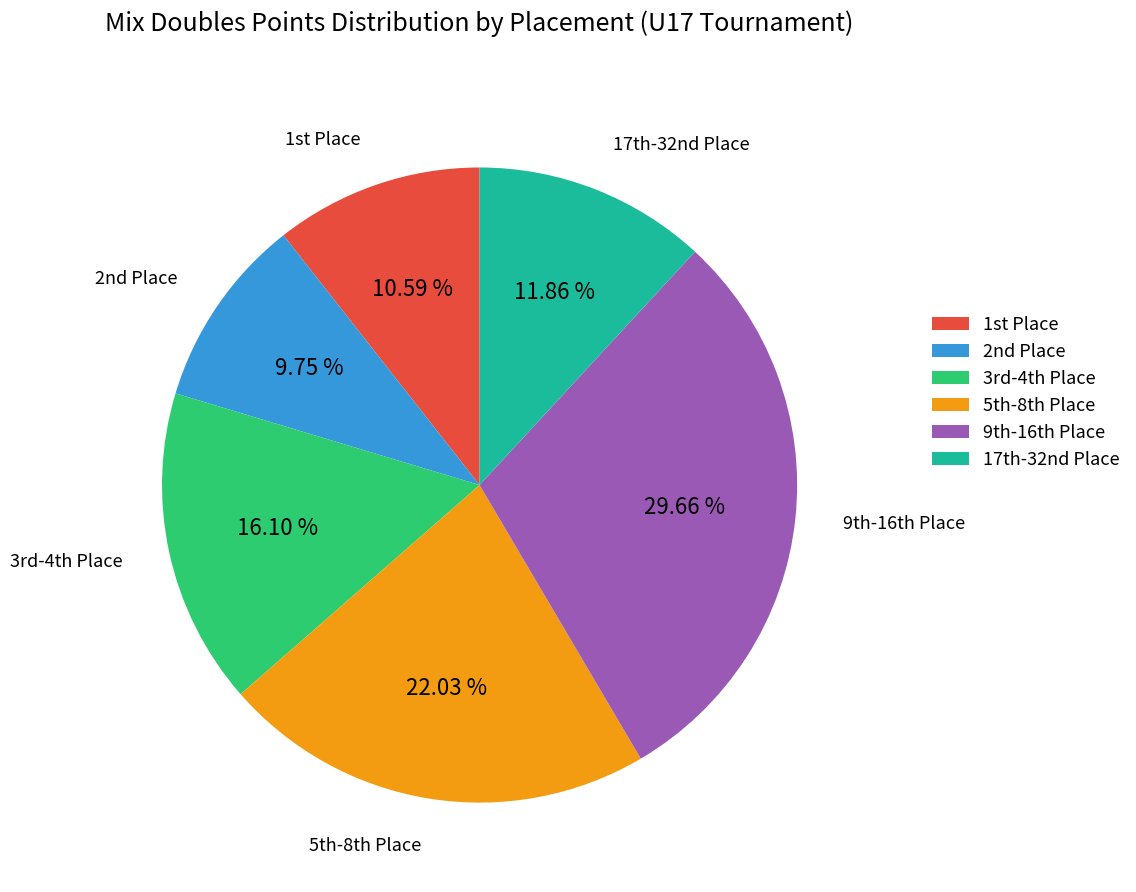

Rank the categories by value from lowest to highest.

2nd Place, 1st Place, 17th-32nd Place, 3rd-4th Place, 5th-8th Place, 9th-16th Place